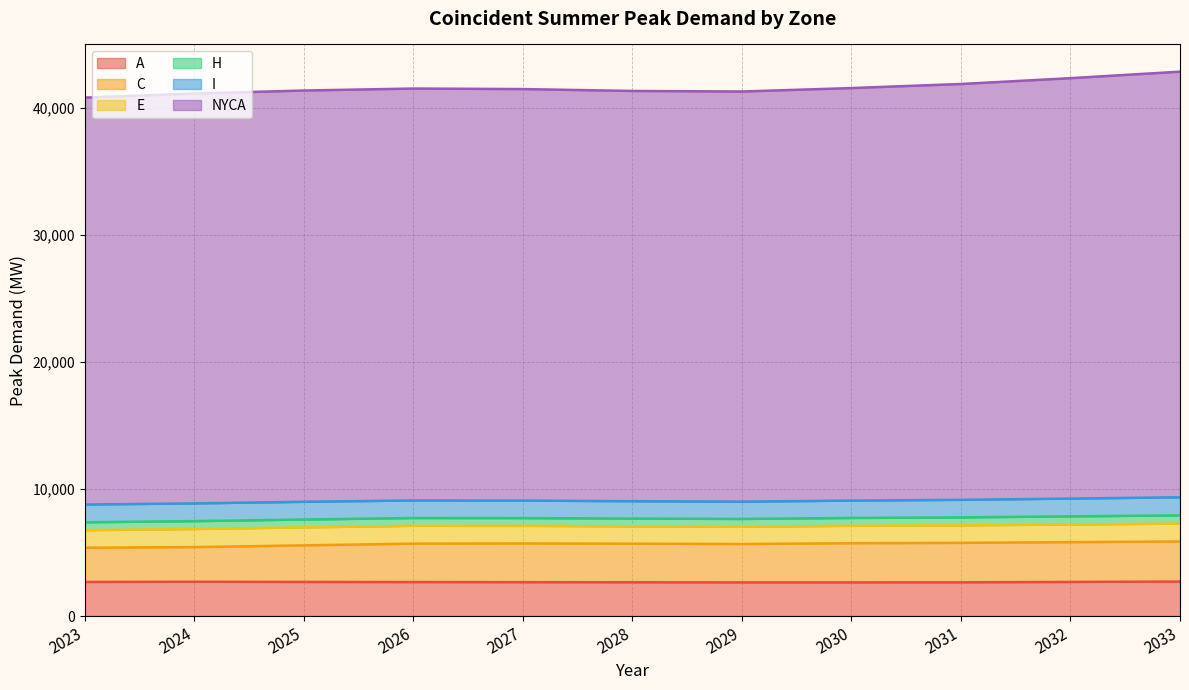

The A series shows 2688 at 2032. True or false?

True